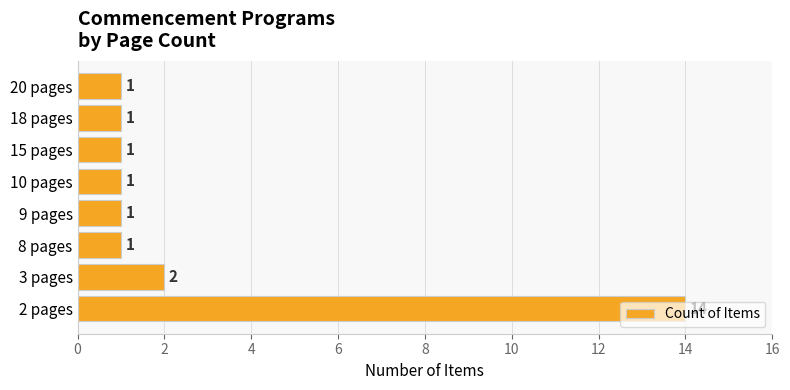

What is the difference between the maximum and minimum values?

13